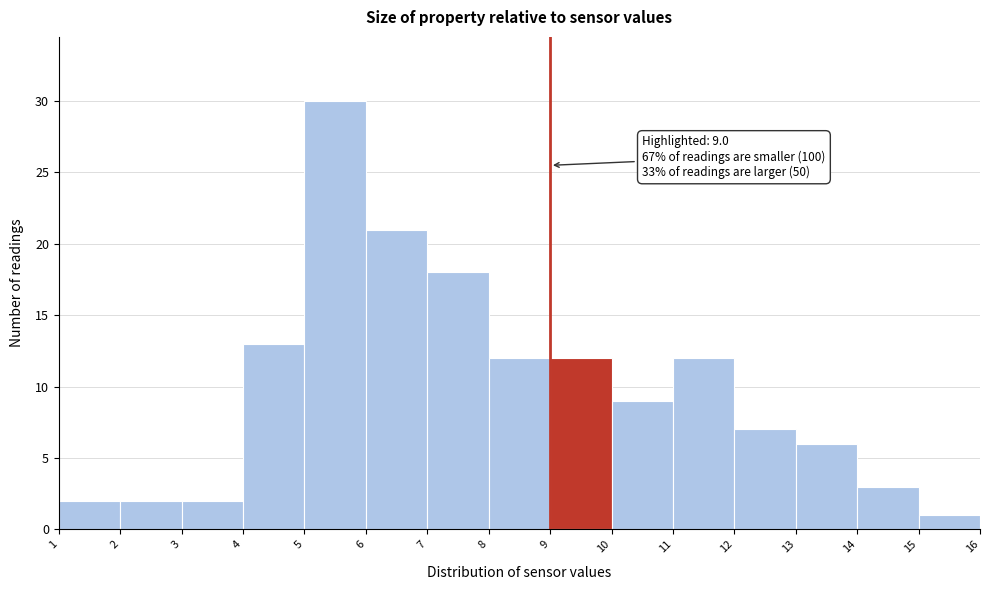

Which range on the x-axis has the tallest bar?

5 to 6